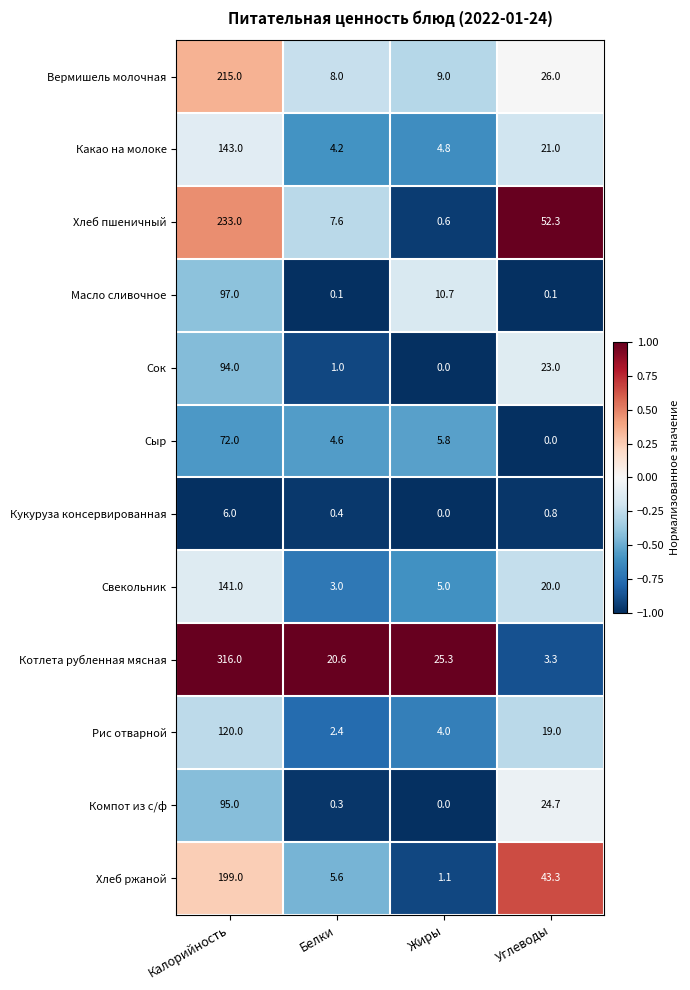

Is it true that Кукуруза консервированная equals 0.8 at Углеводы?

True